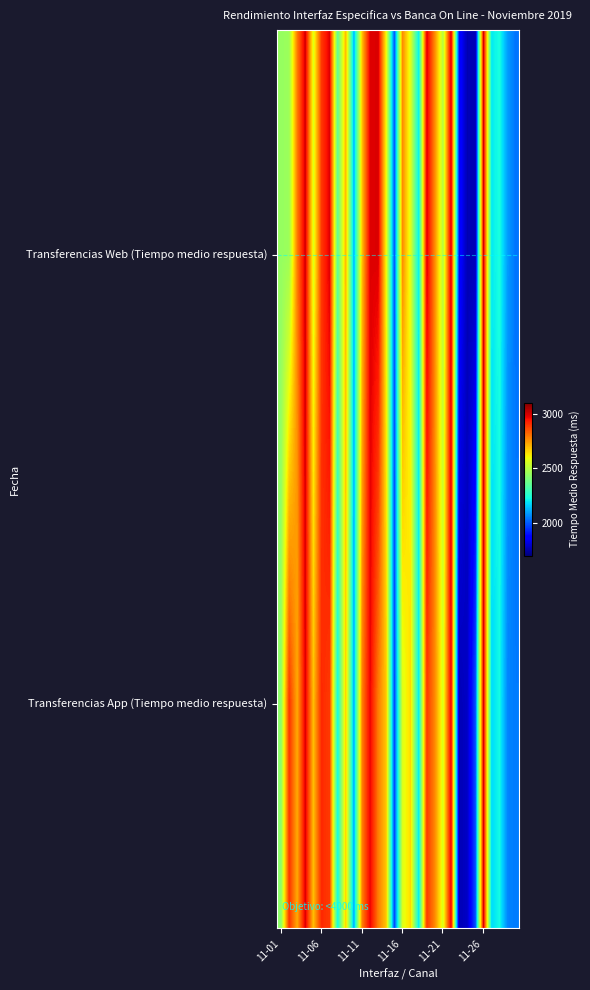

At how many categories does at least one series exceed 2216?

21